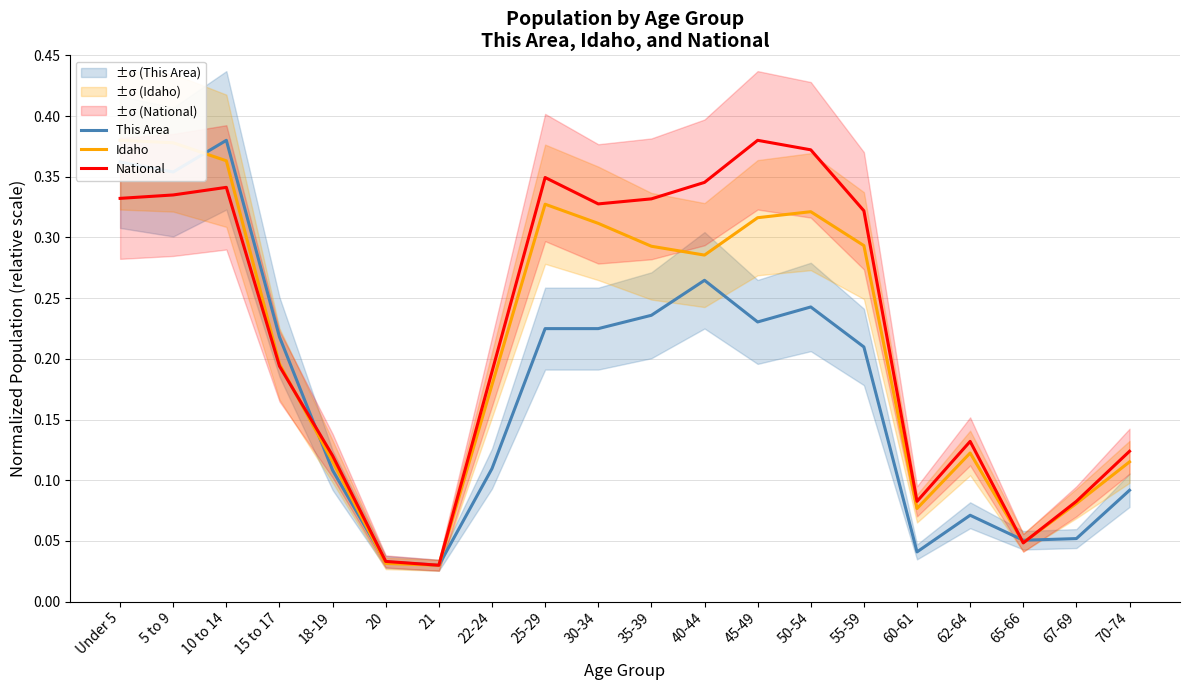

How many lines are shown in the chart?

3